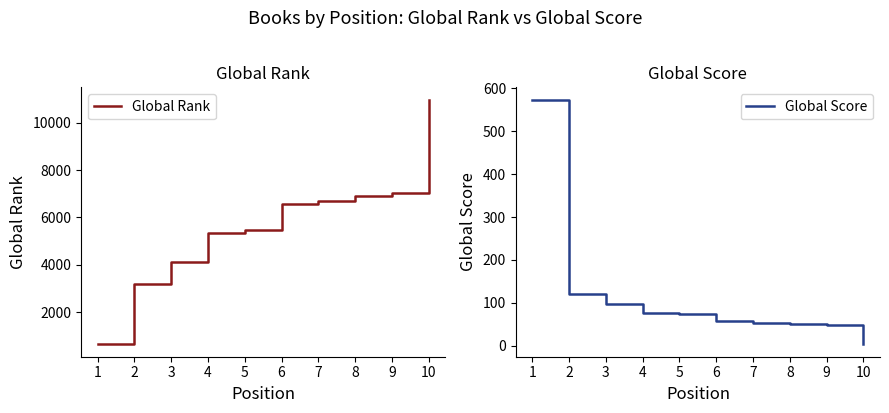

Does the chart have visible grid lines?

No